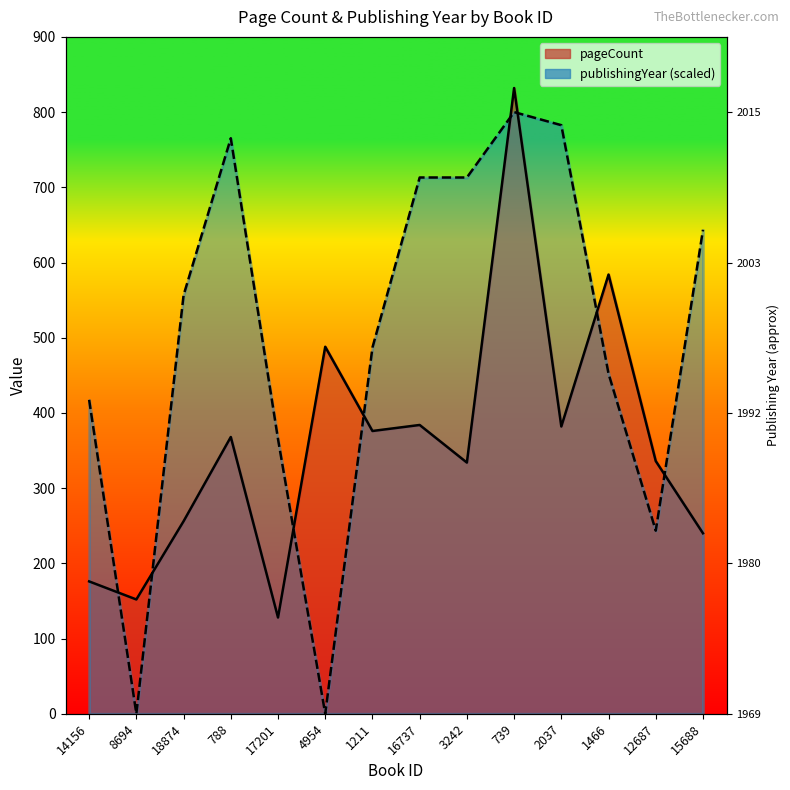

Approximately how many times larger is the value at 12687 compared to 17201?

2.6